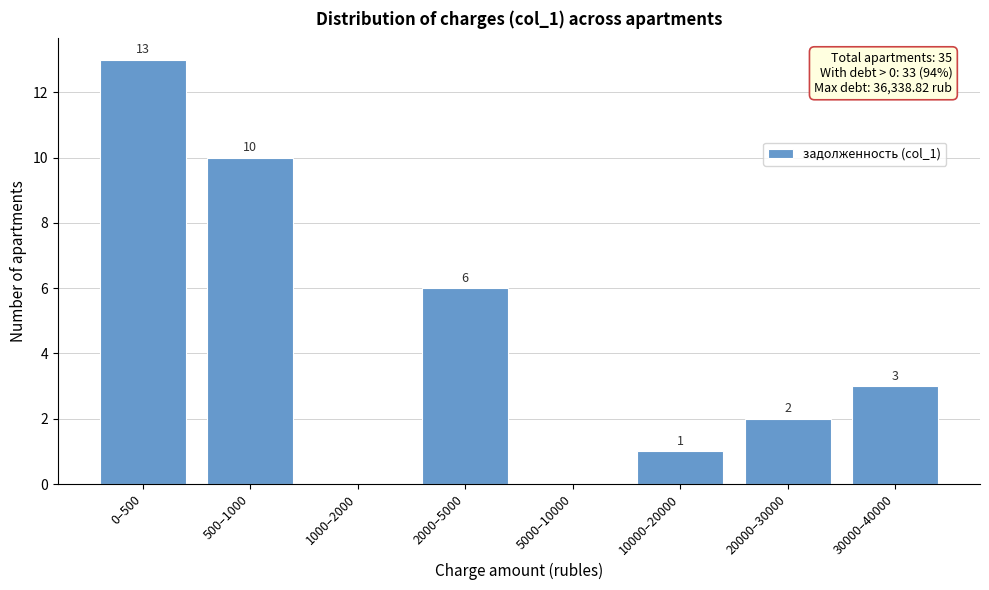

Reading right to left, what are all the values shown in this chart?

30000–40000=3	20000–30000=2	10000–20000=1	5000–10000=0	2000–5000=6	1000–2000=0	500–1000=10	0–500=13